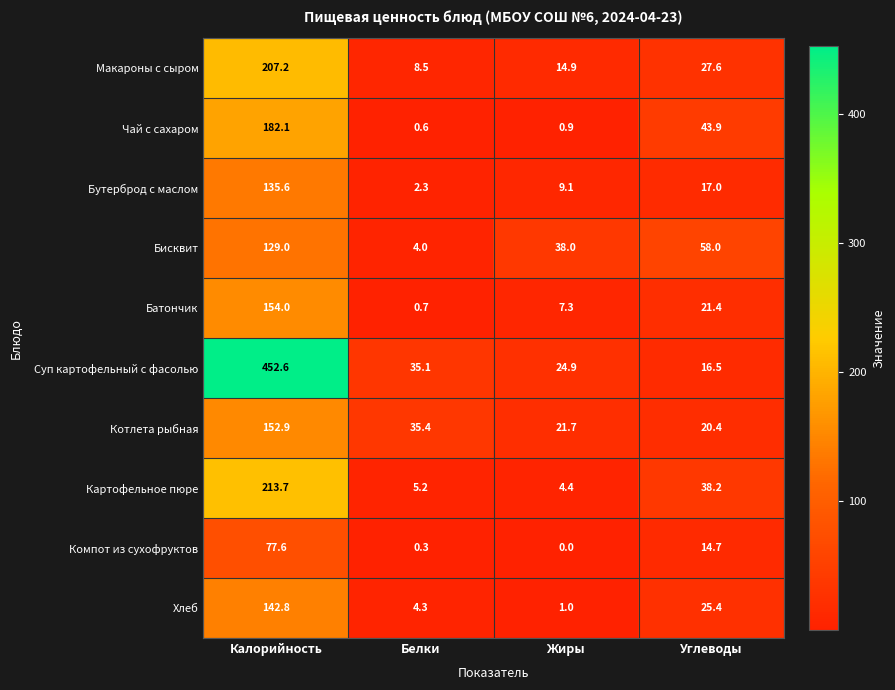

Read the Суп картофельный с фасолью value at Жиры.

24.9